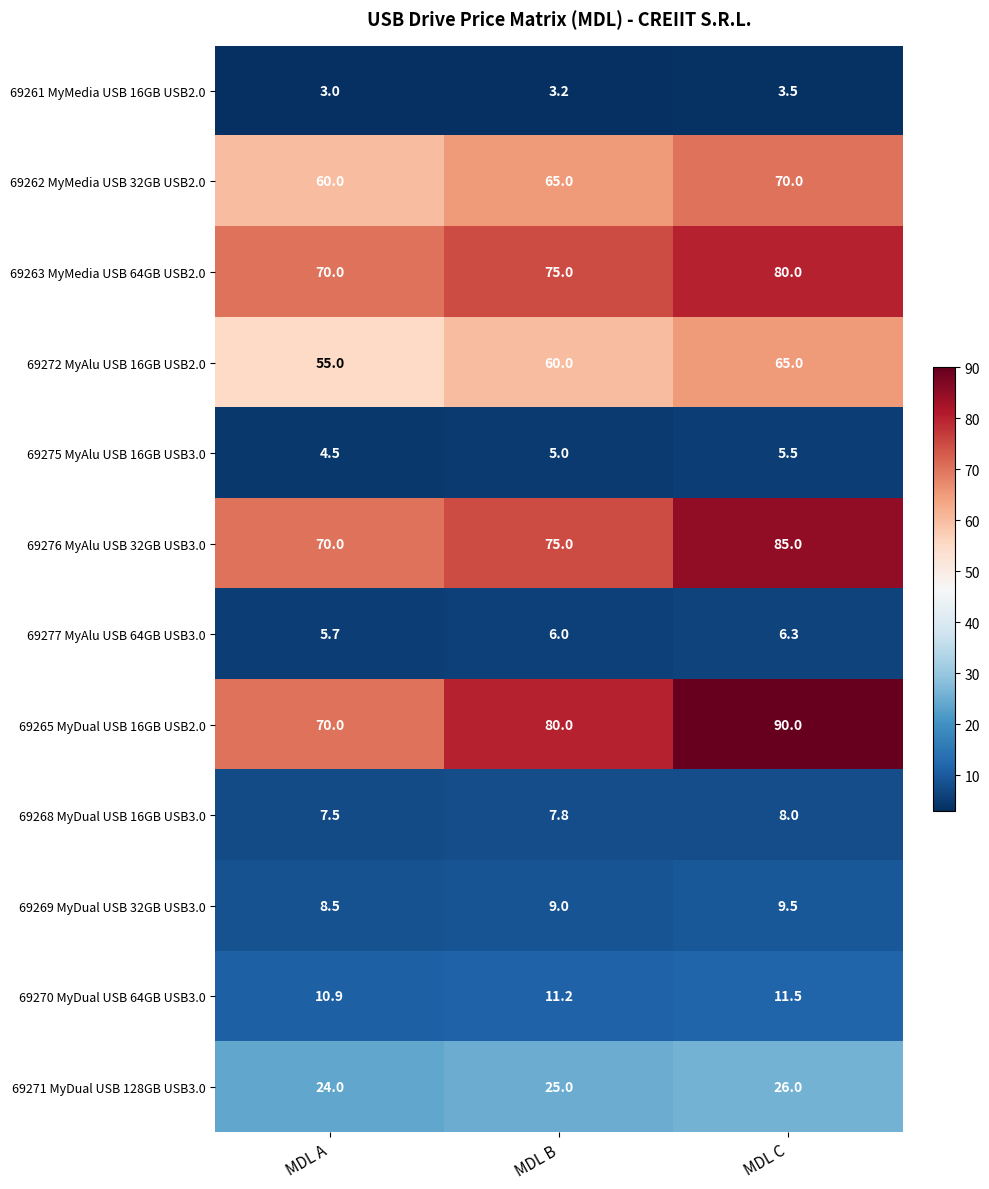

Which series changed the most between MDL A and MDL C?

69265 MyDual USB 16GB USB2.0